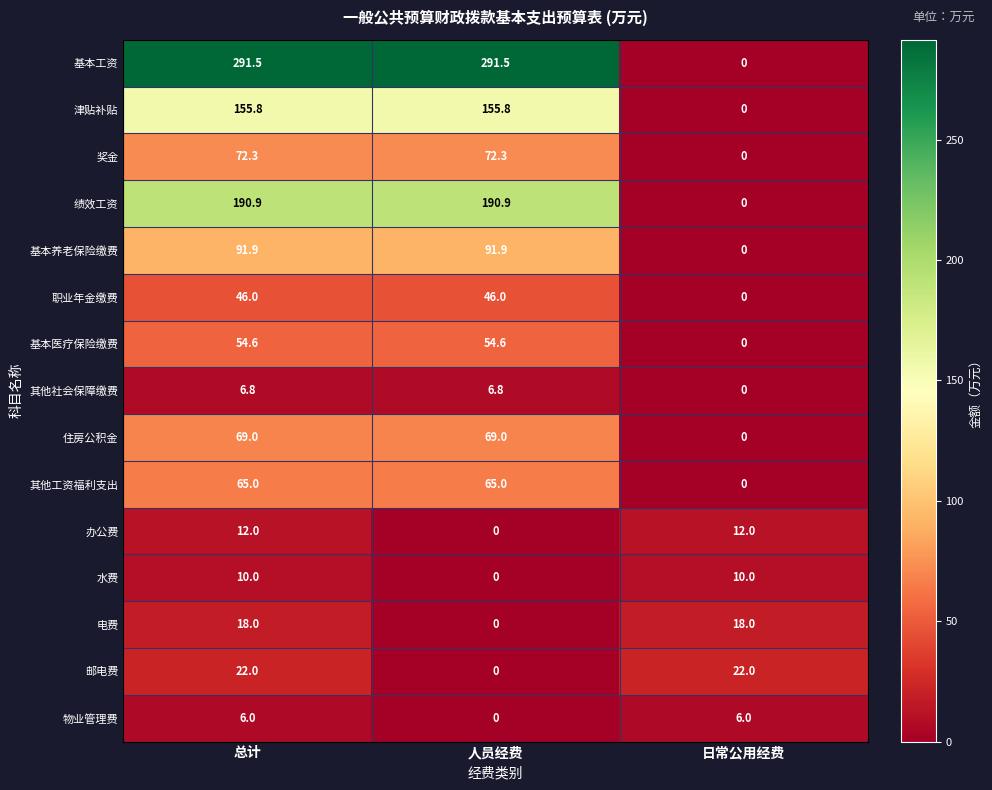

Which series has the widest spread of values?

基本工资